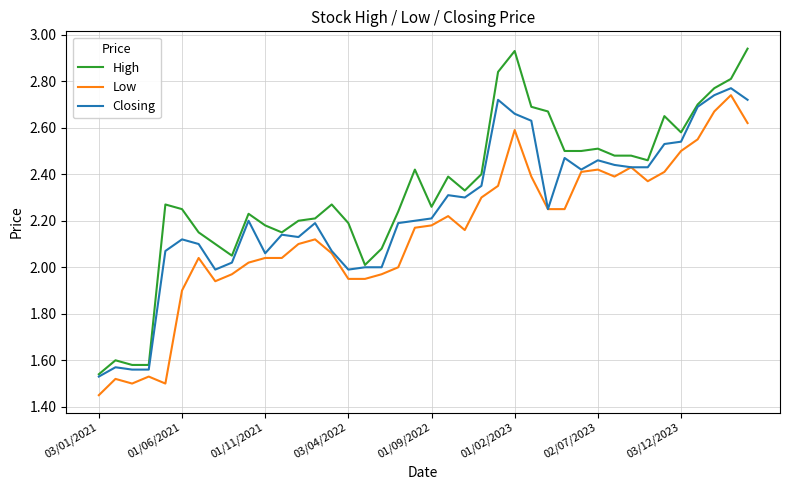

List the series in order of their overall mean, lowest first.

Low, Closing, High